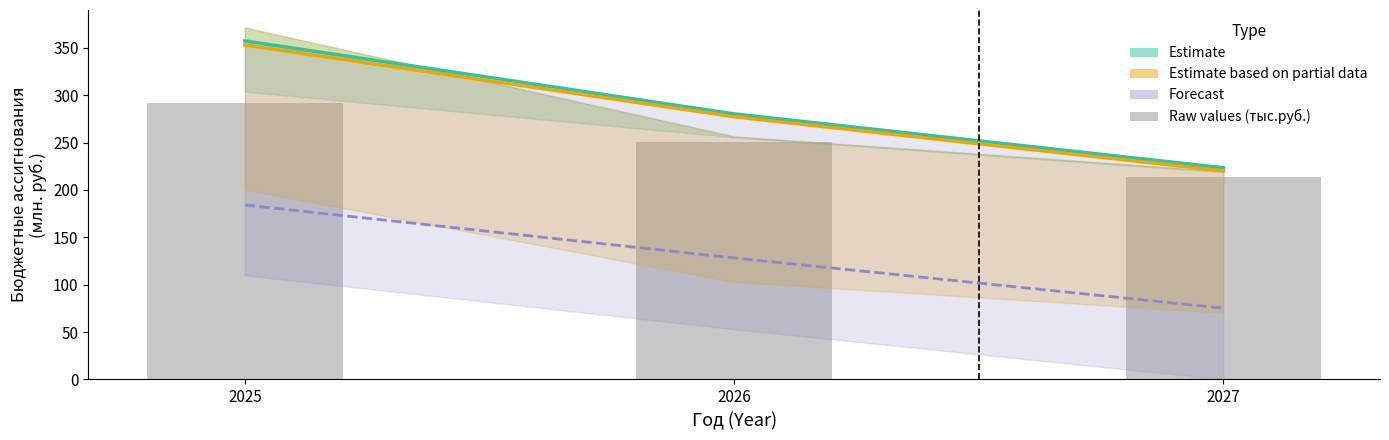

True or false: the data shows 213.7 at 2027.

True